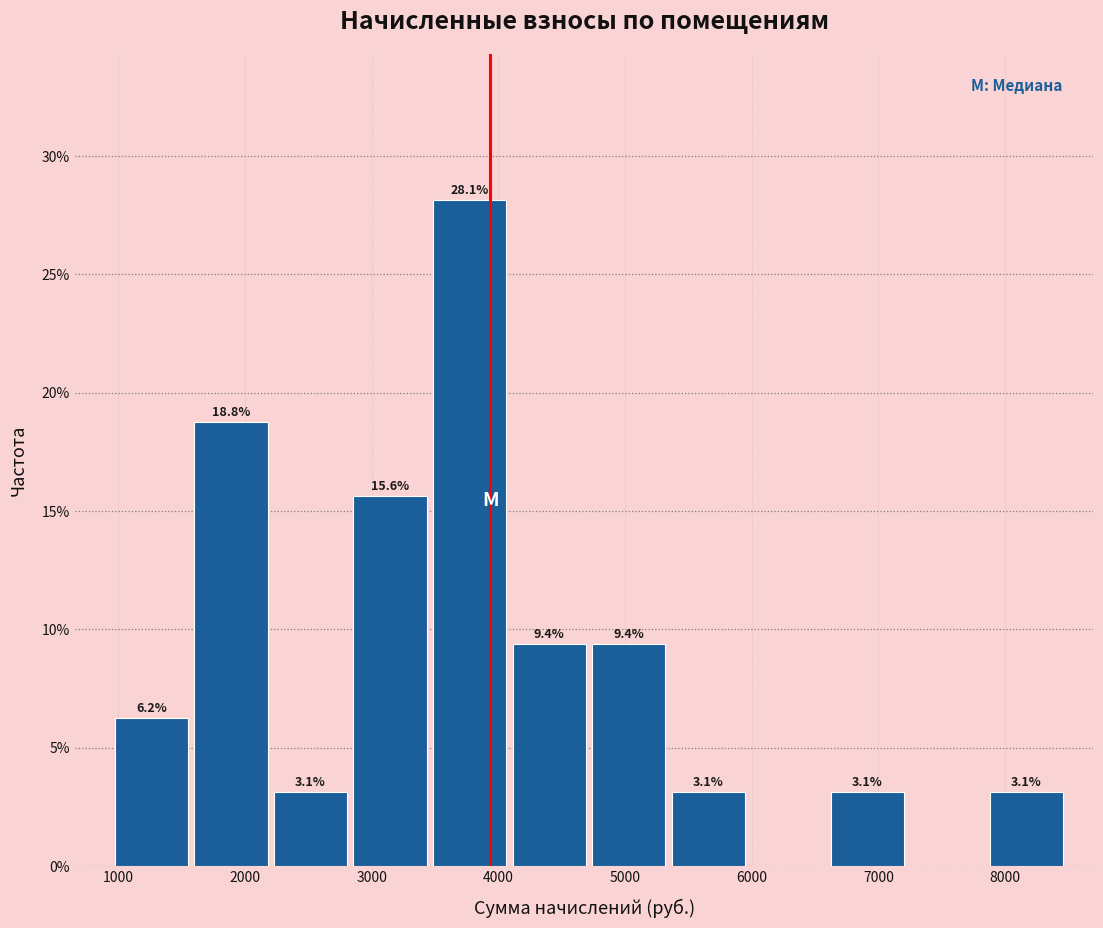

Which range on the x-axis has the tallest bar?

3500 to 4100